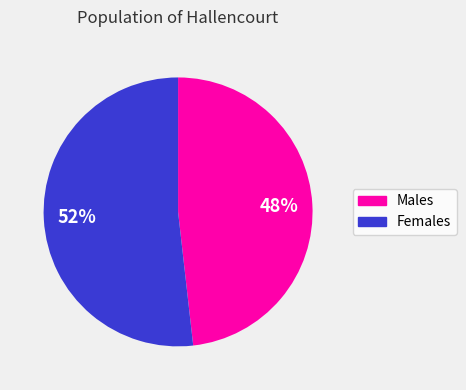

To the nearest percent, what is the average slice percentage?

50%